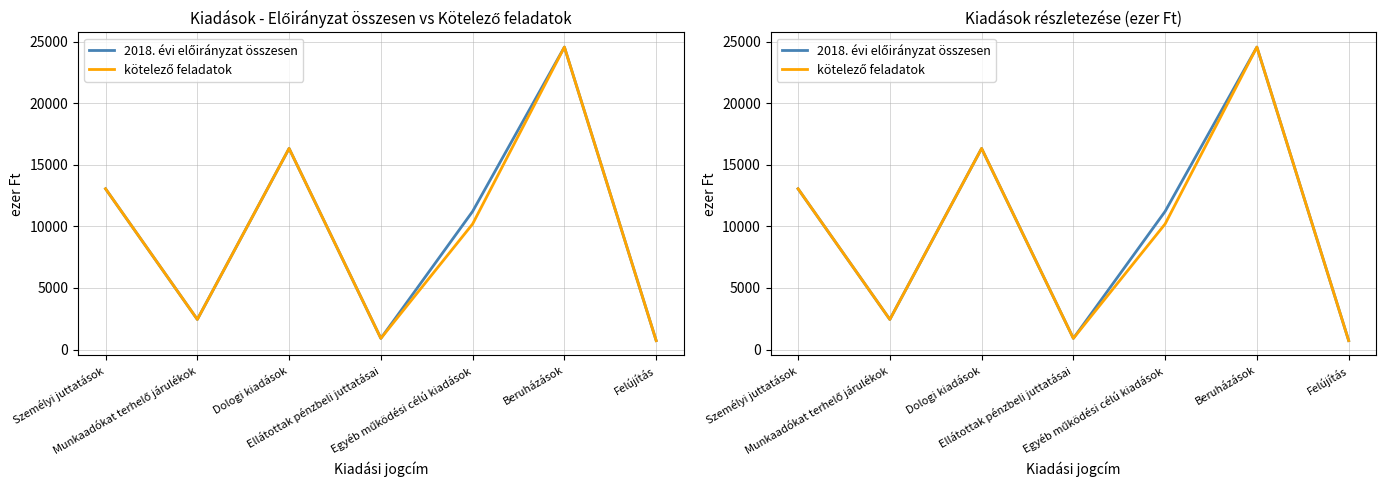

The 2018. évi előirányzat összesen series shows 16334 at Dologi kiadások. True or false?

True